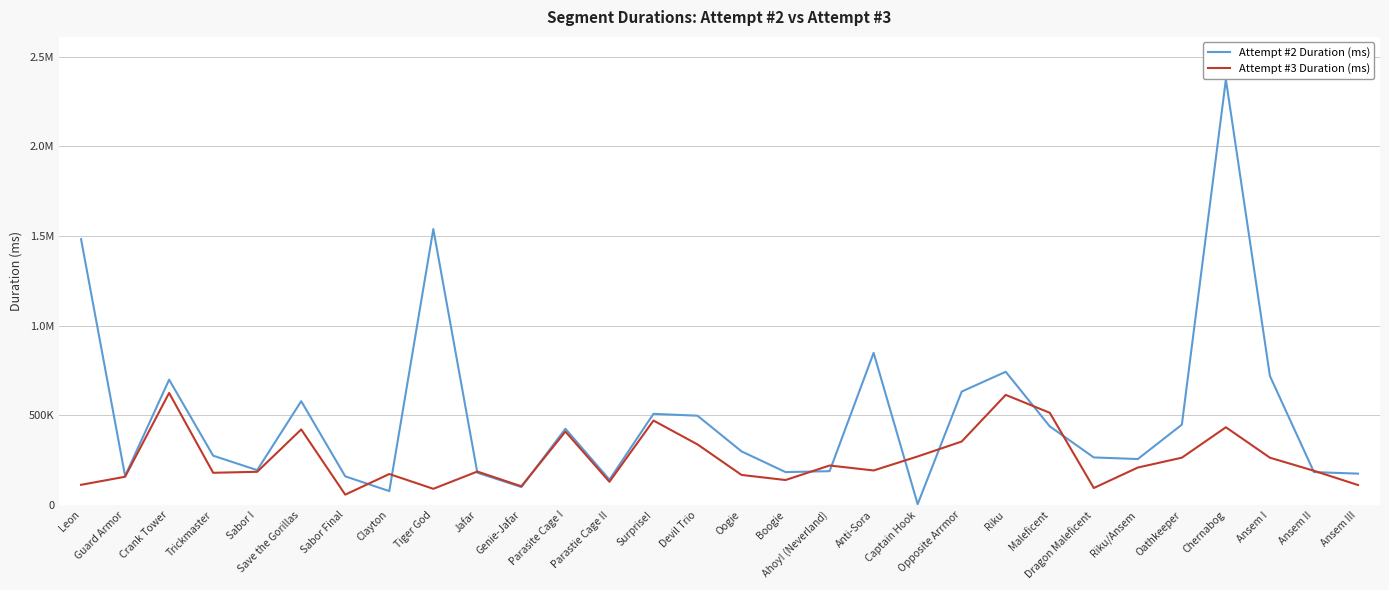

What are all the series names shown in the legend?

Attempt #2 Duration (ms), Attempt #3 Duration (ms)